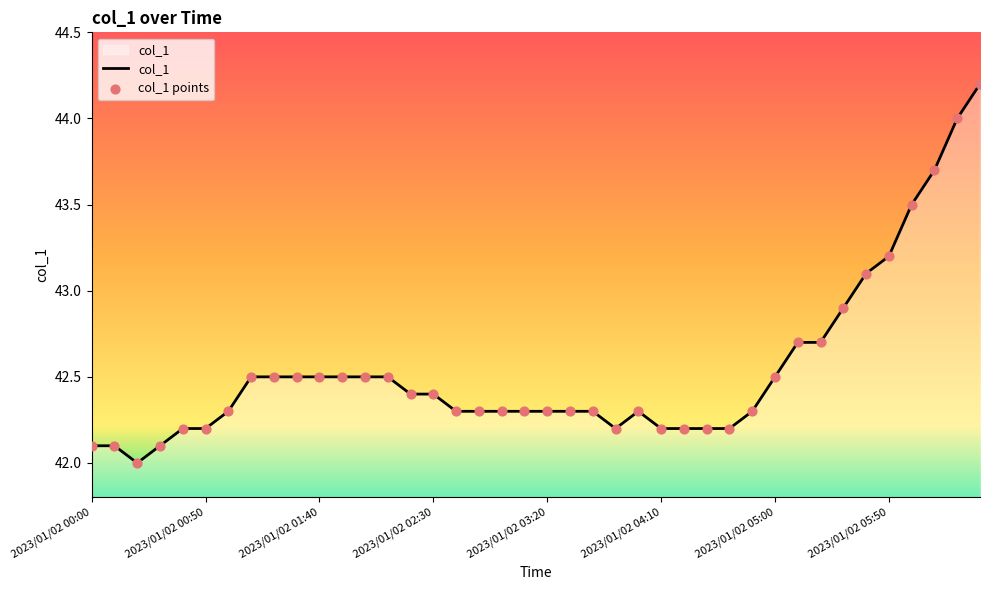

What is the greatest value displayed?

44.2